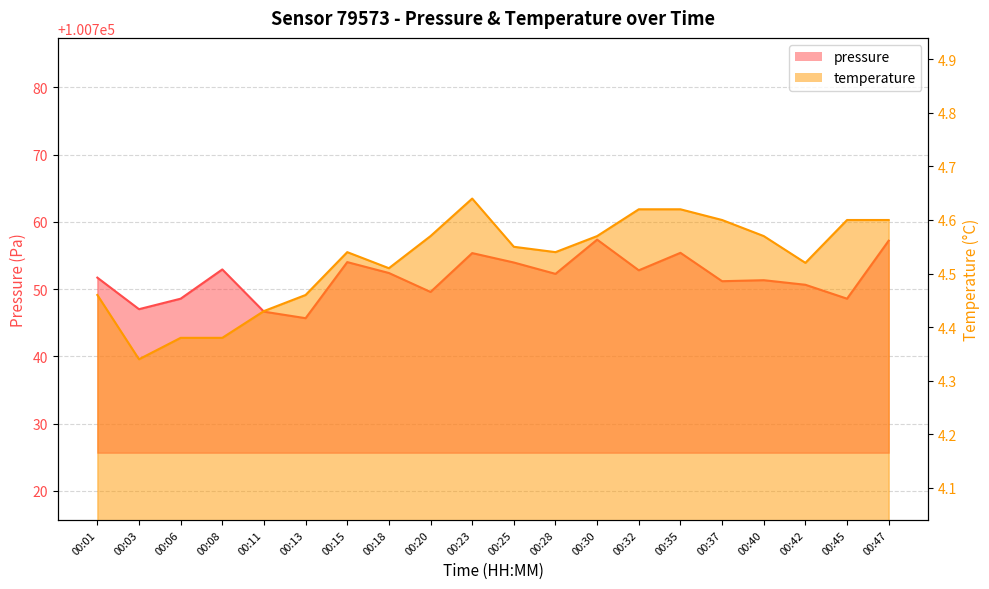

Where is the first local maximum for temperature_line?

00:15